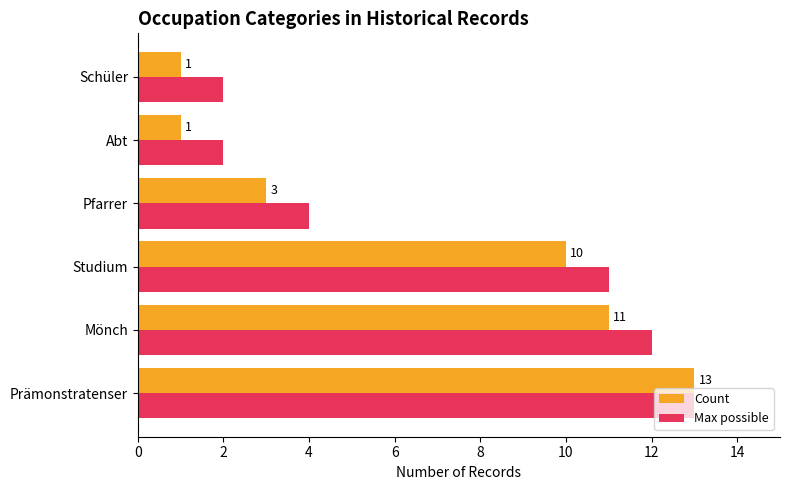

What is the lowest value of the Count series?

1